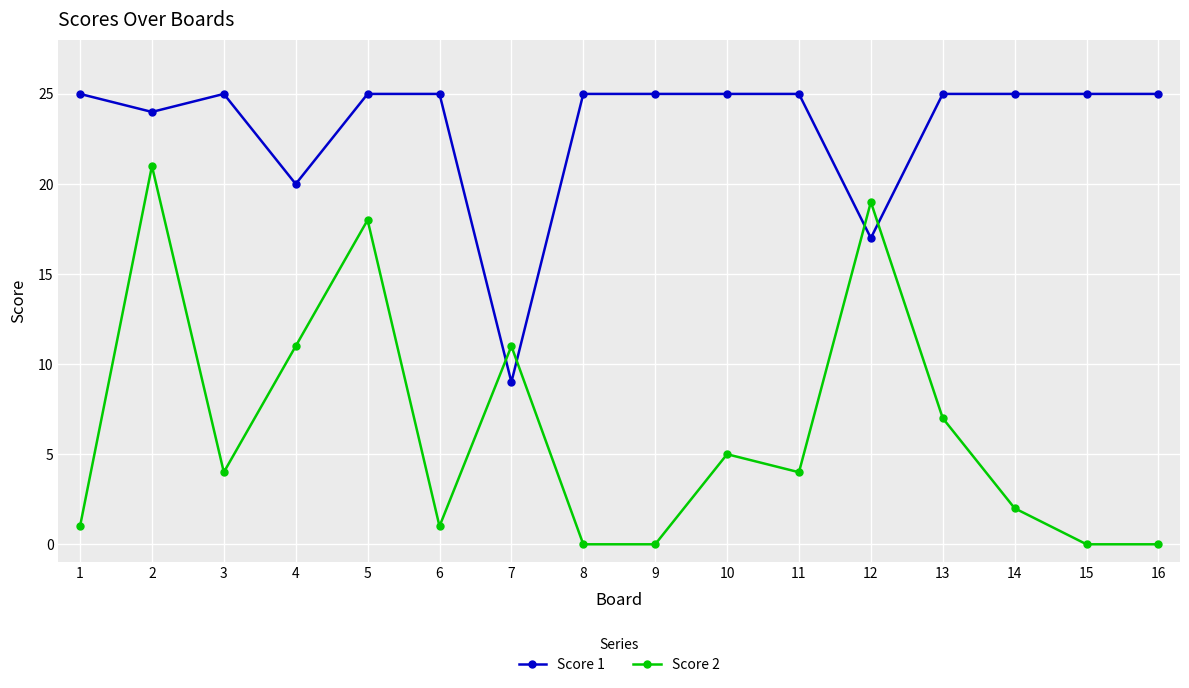

At how many categories does at least one series exceed 6?

16